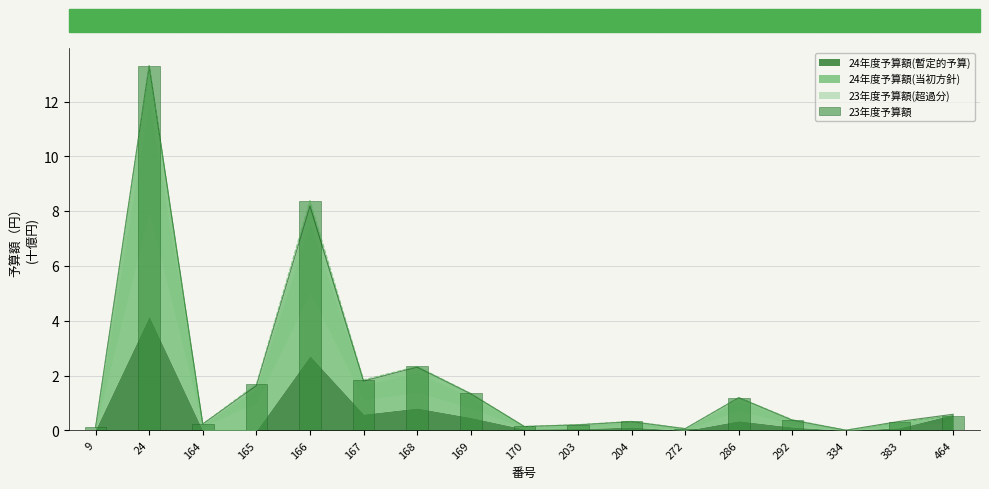

Which label corresponds to the smallest value in the chart?

334